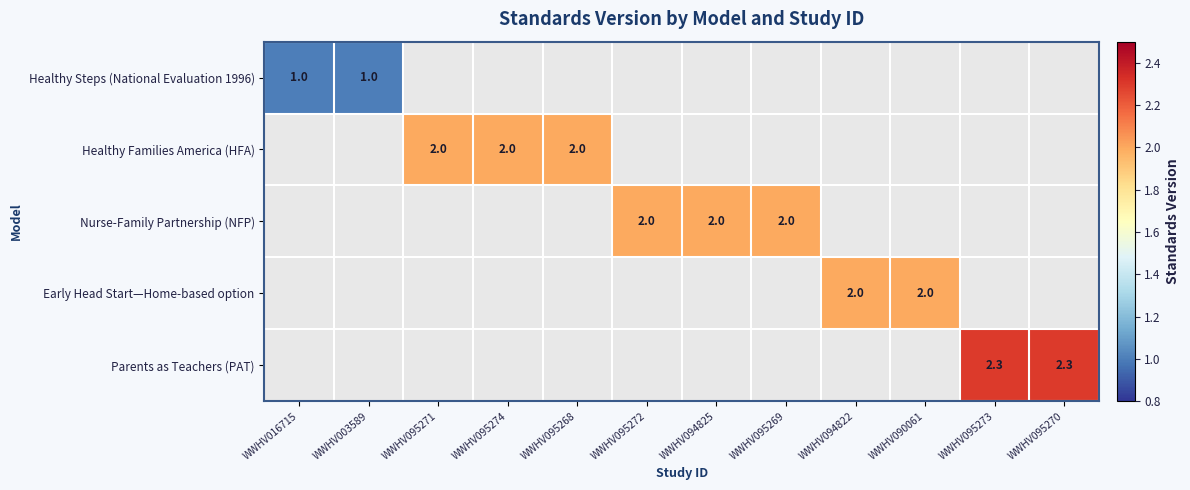

The Healthy Families America (HFA) series shows 1.1 at WWHV095274. True or false?

False